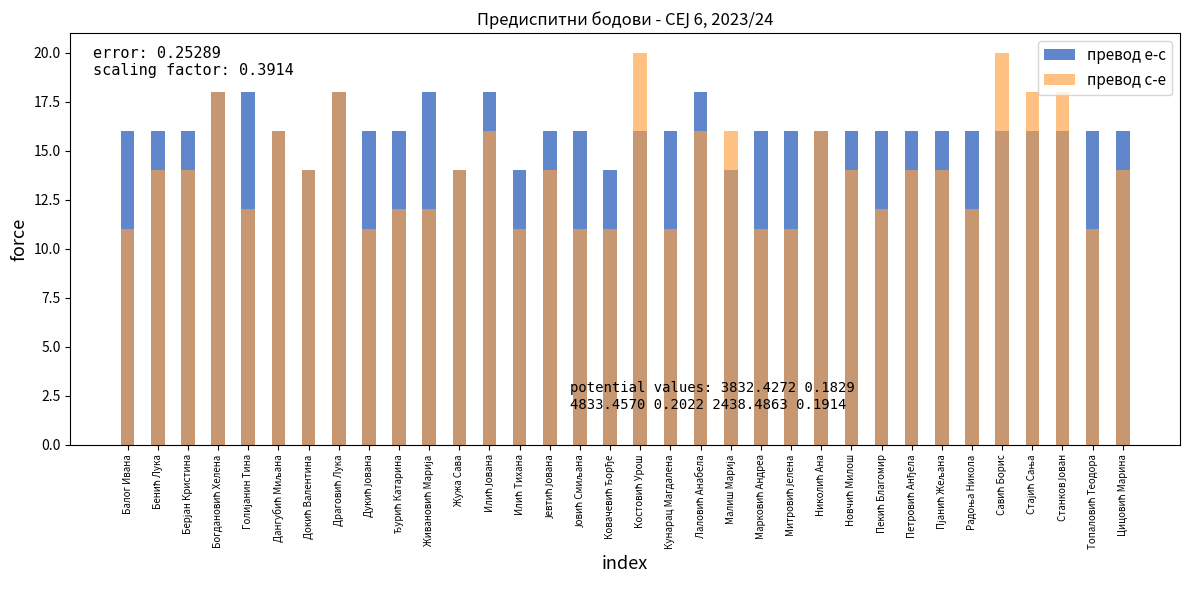

What is the minimum value shown in the chart?

11